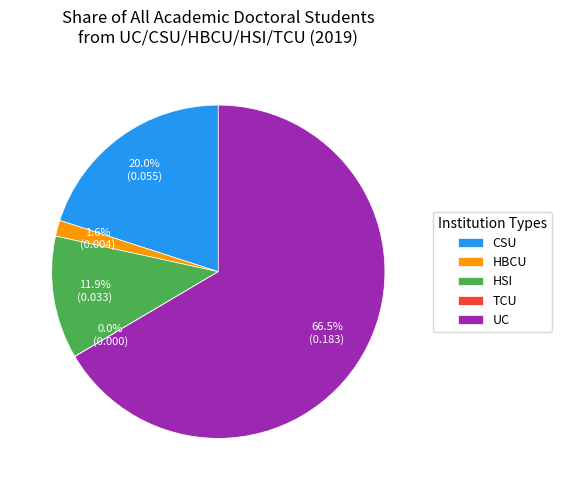

Is there any slice that represents more than half of the pie?

Yes